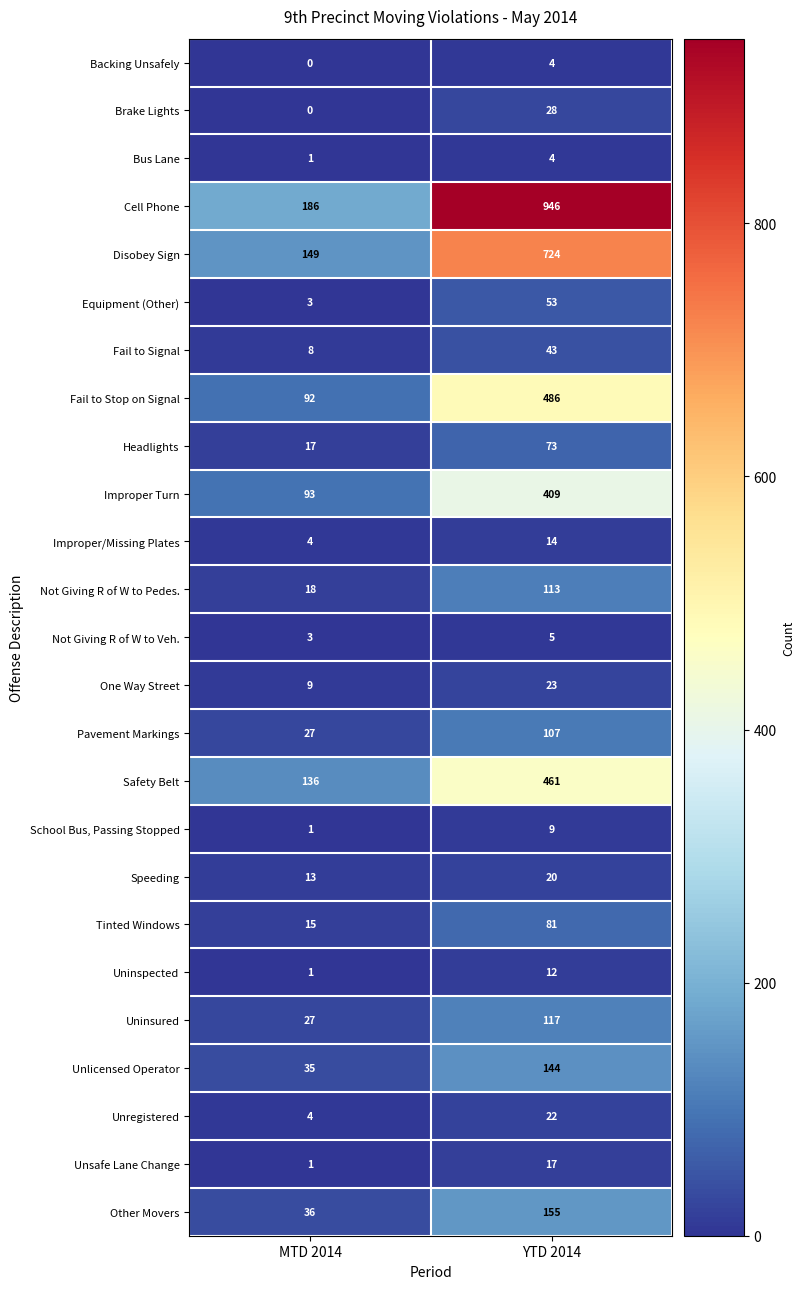

Is it true that Fail to Signal equals 68 at YTD 2014?

False